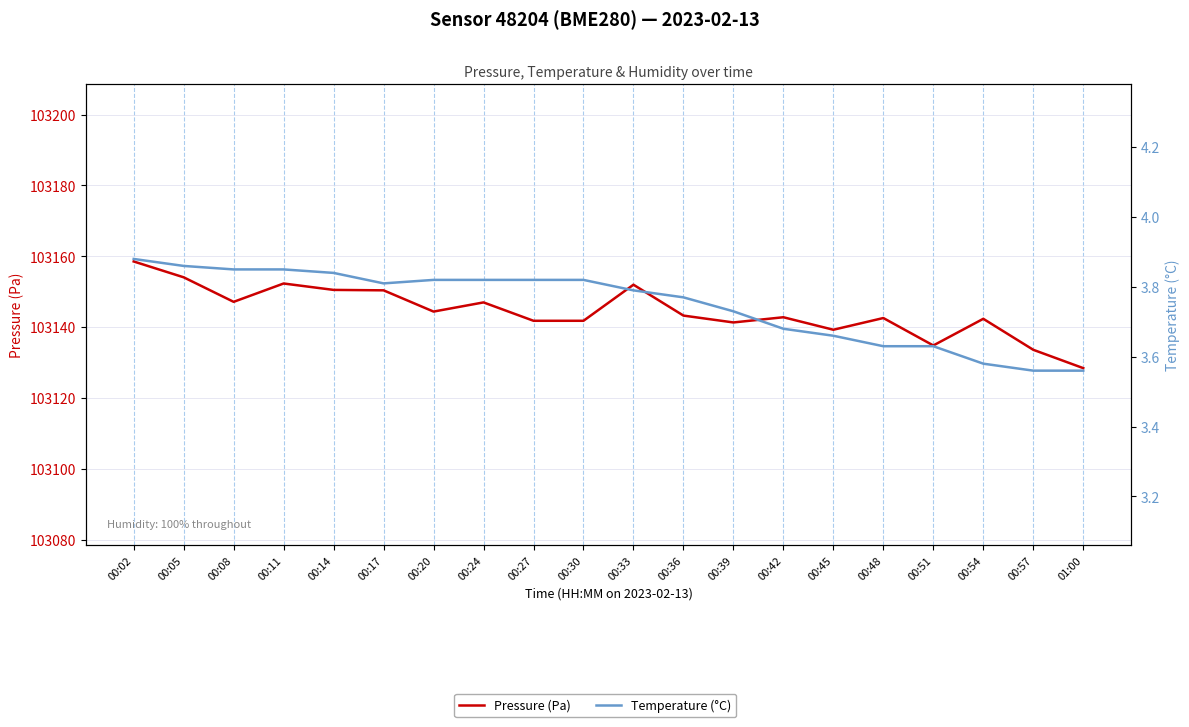

What is the minimum value shown in the chart?

3.6